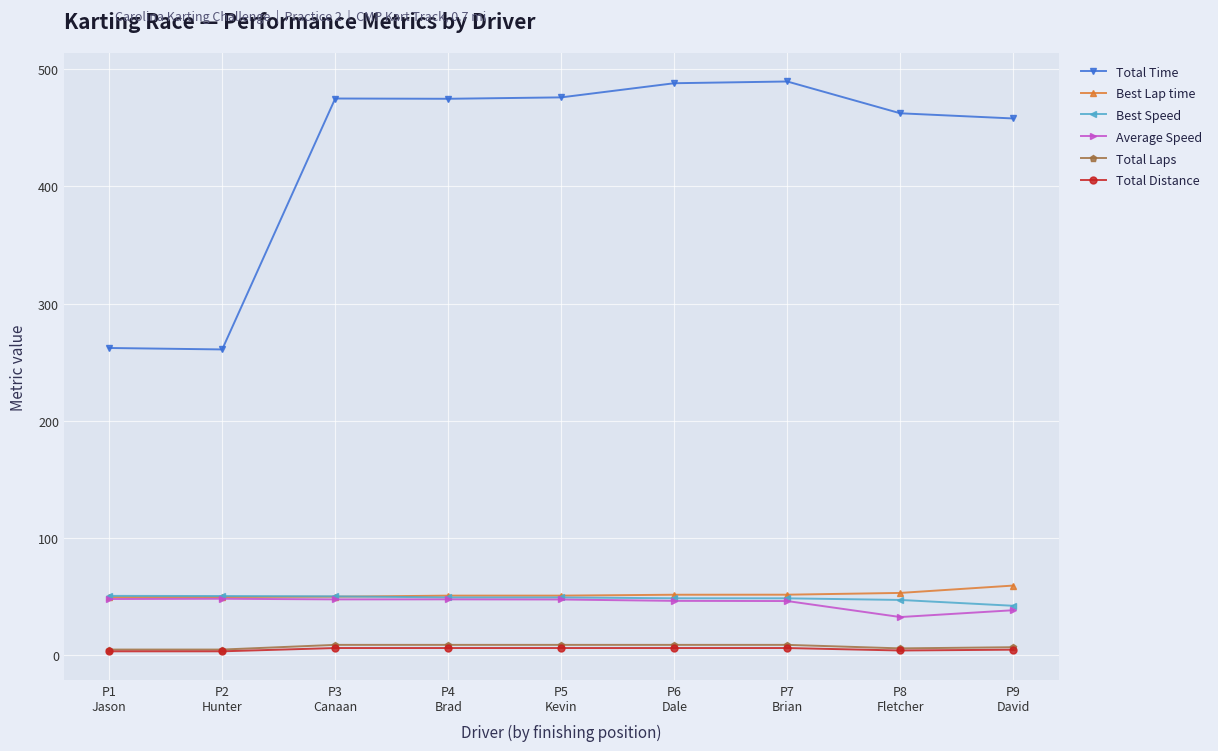

Is it true that Average Speed equals 47.7 at P5
Kevin?

True